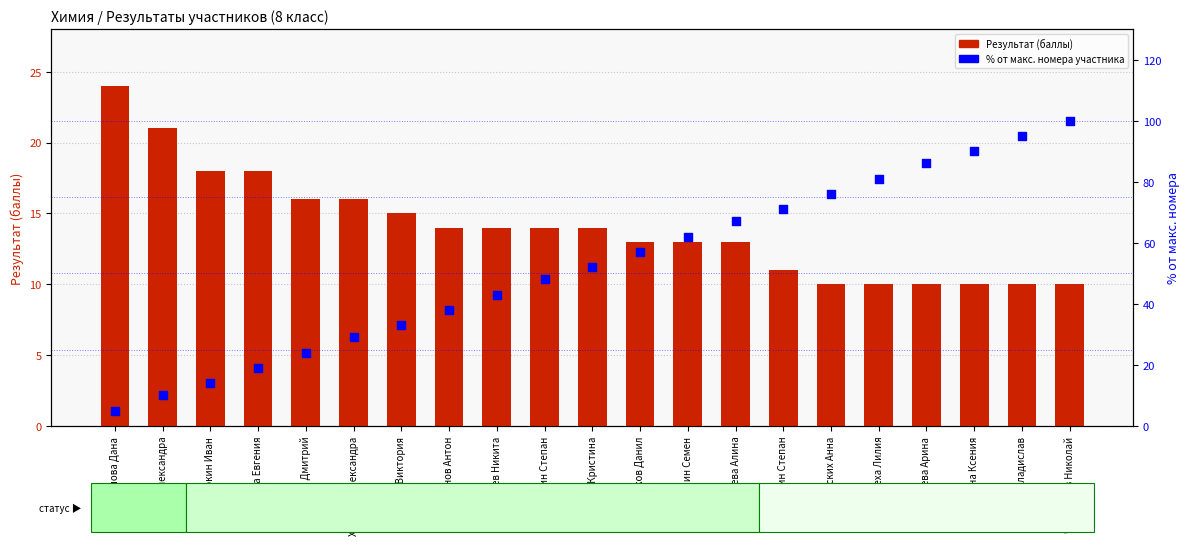

At how many categories does at least one series exceed 26?

16